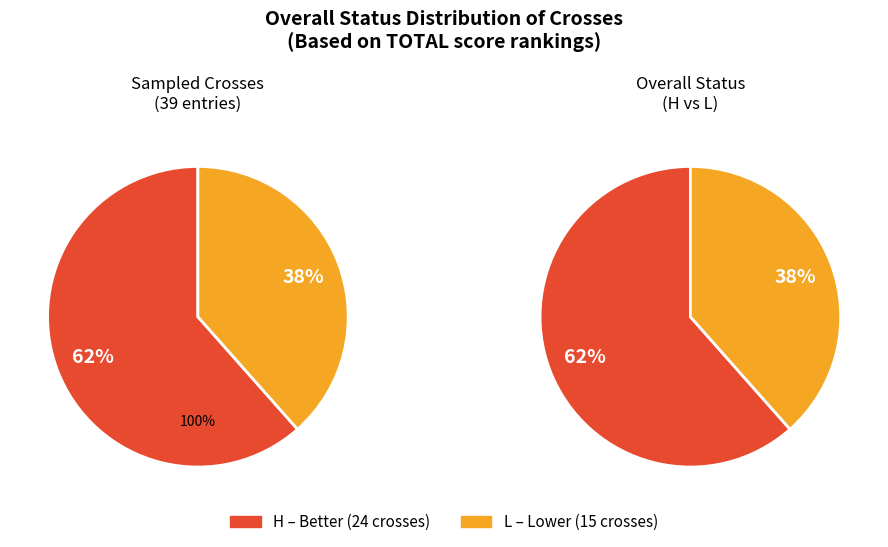

Is L the majority of the pie?

No